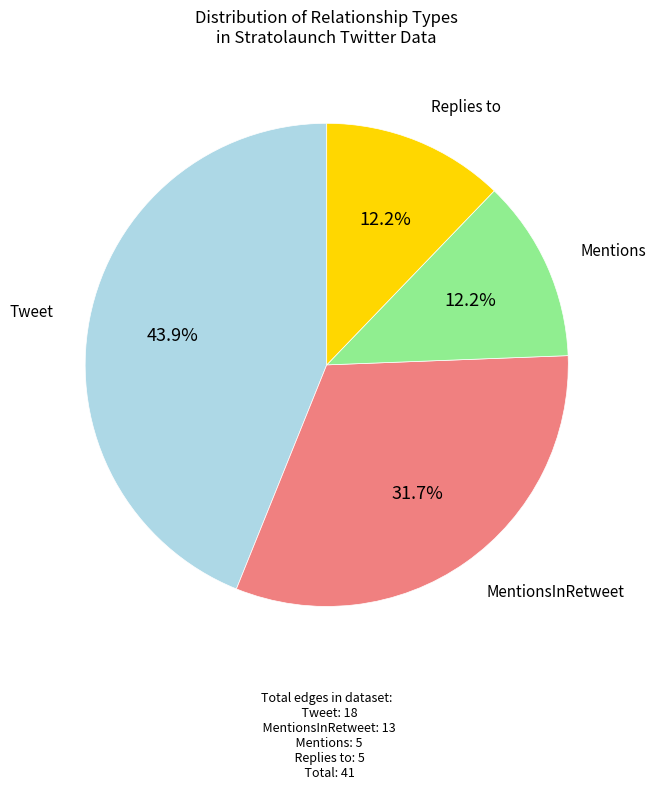

To the nearest percent, what is the average slice percentage?

25%